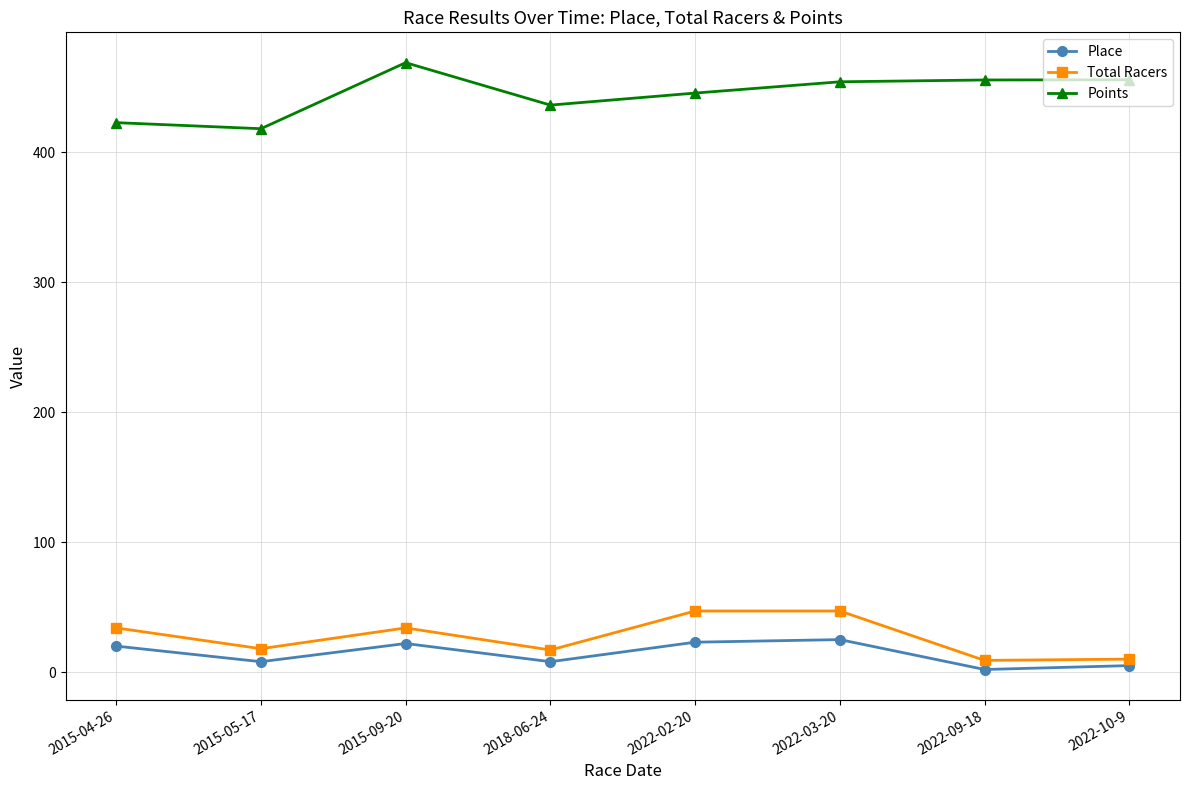

True or false: Points and Place intersect in this chart.

False